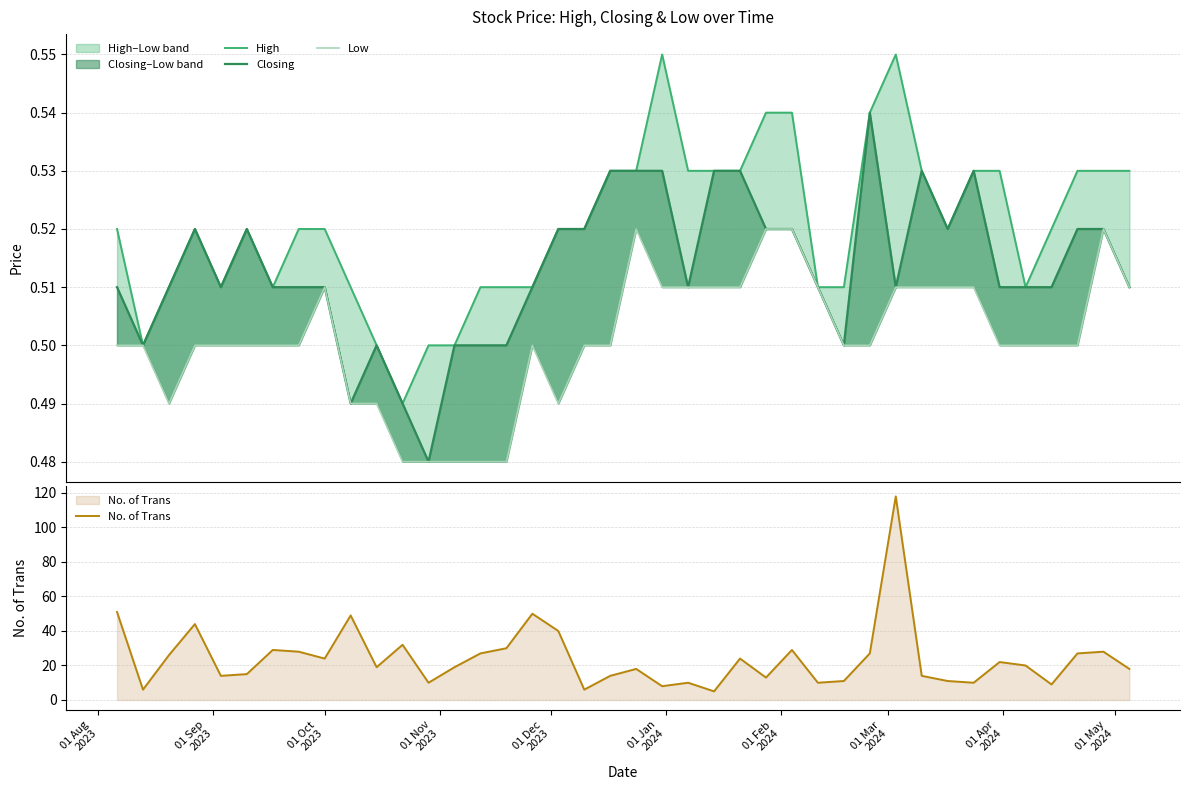

What is the highest value of the No. of Trans series?

118